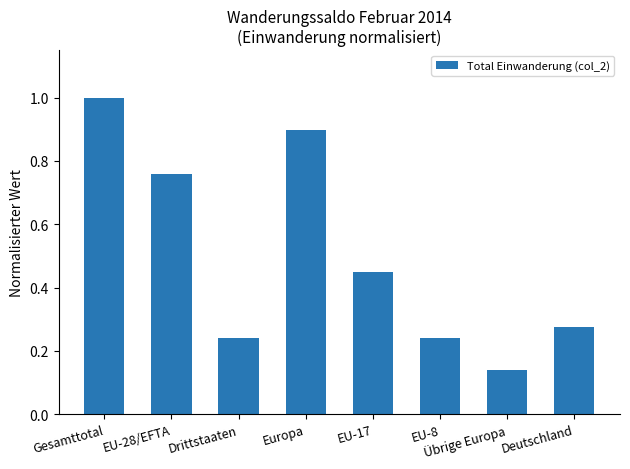

What is the sum of all values?

4.0